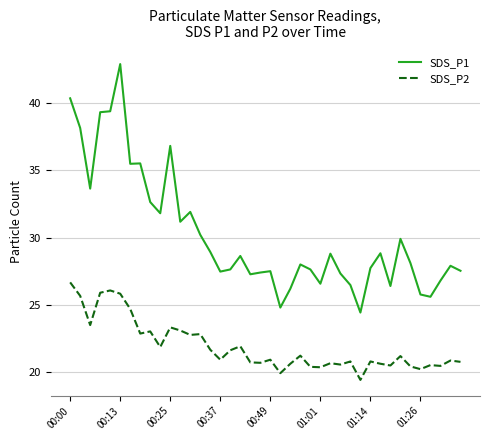

What is the difference between the maximum and minimum values in the SDS_P2 series?

7.2